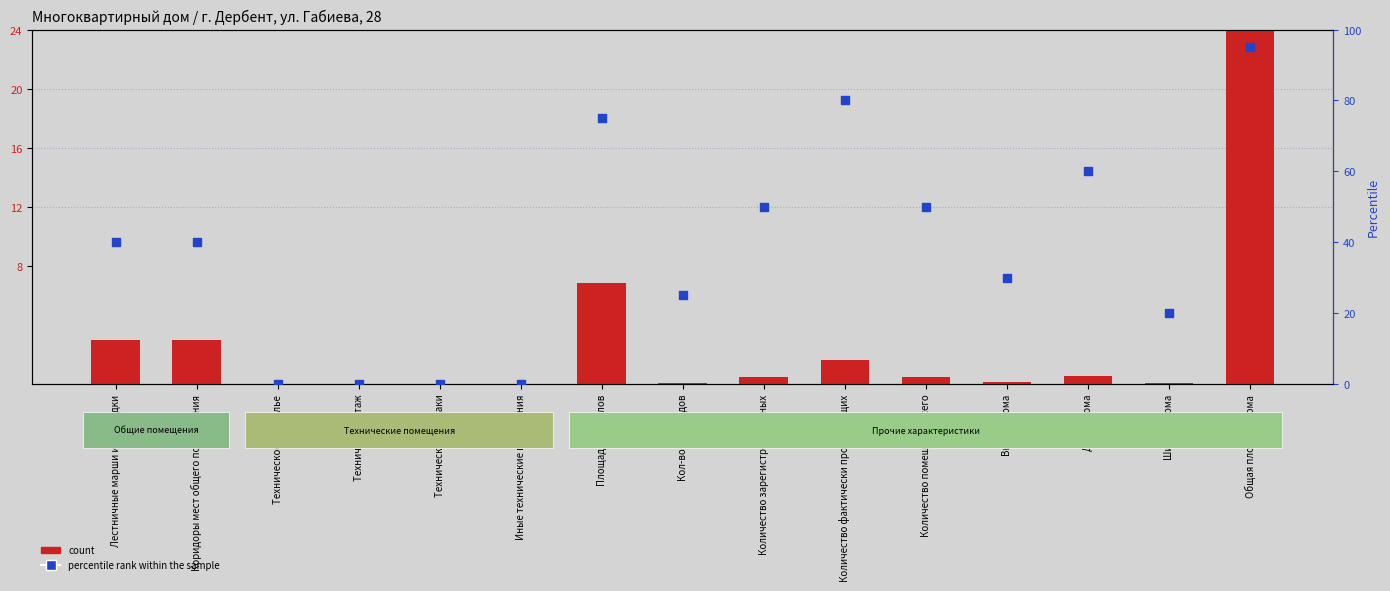

Is the value of percentile rank within the sample at Количество фактически проживающих greater than the value of count at Лестничные марши и площадки?

Yes